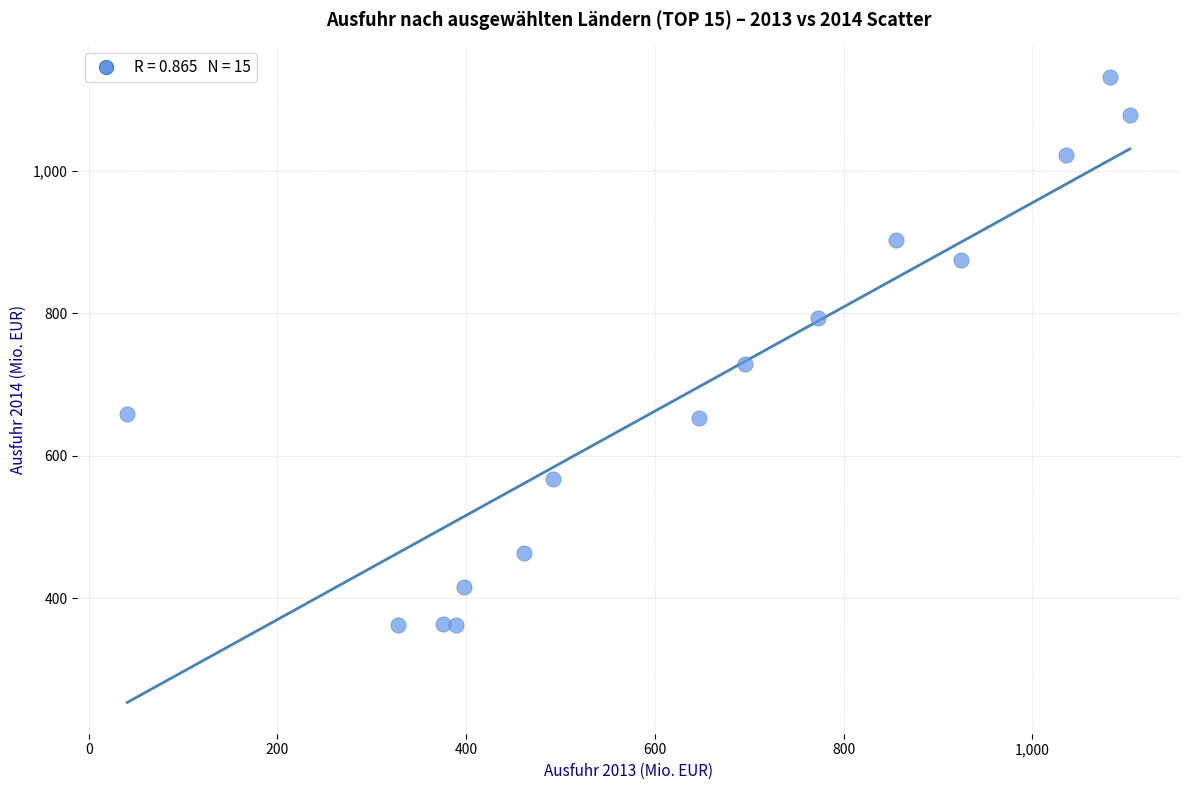

What is the range of X values (max minus min)?

1062.6